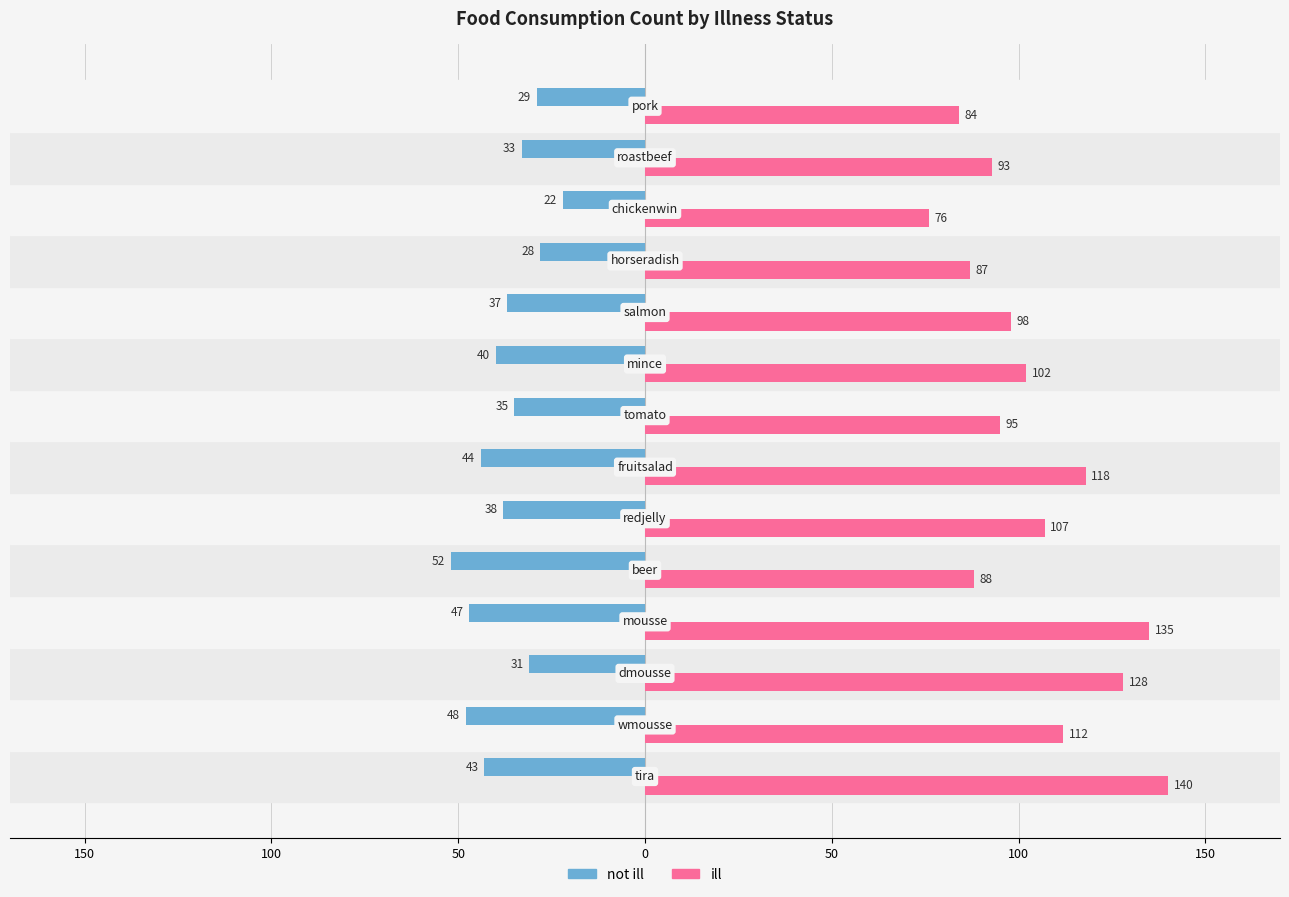

What are all the series names shown in the legend?

not ill, ill